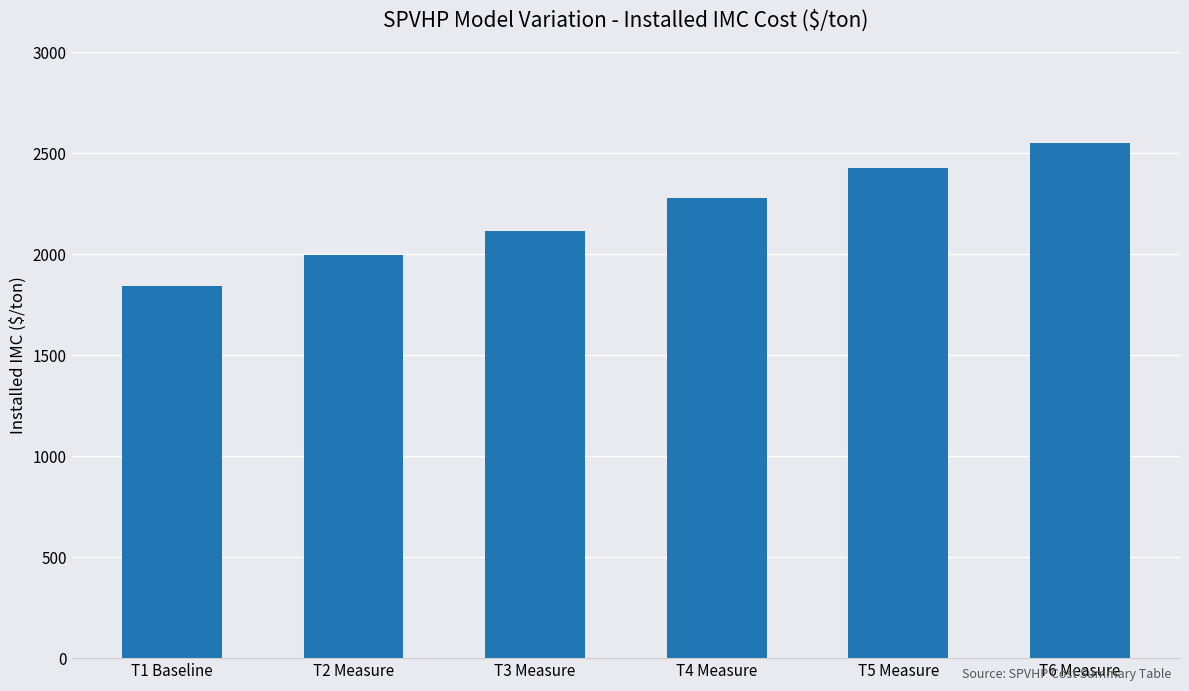

Is it true that the value at T5 Measure is 4169.1?

False